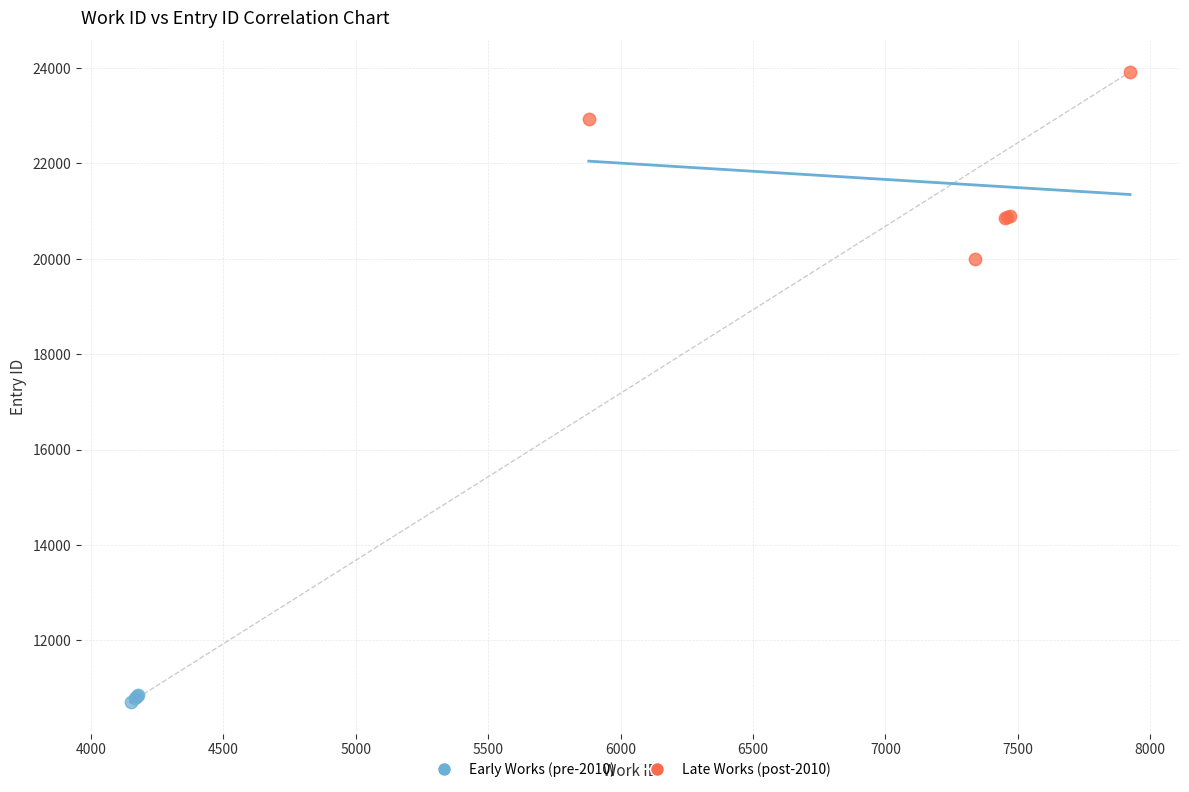

What are all the series names shown in the legend?

Early Works (pre-2010), Late Works (post-2010)